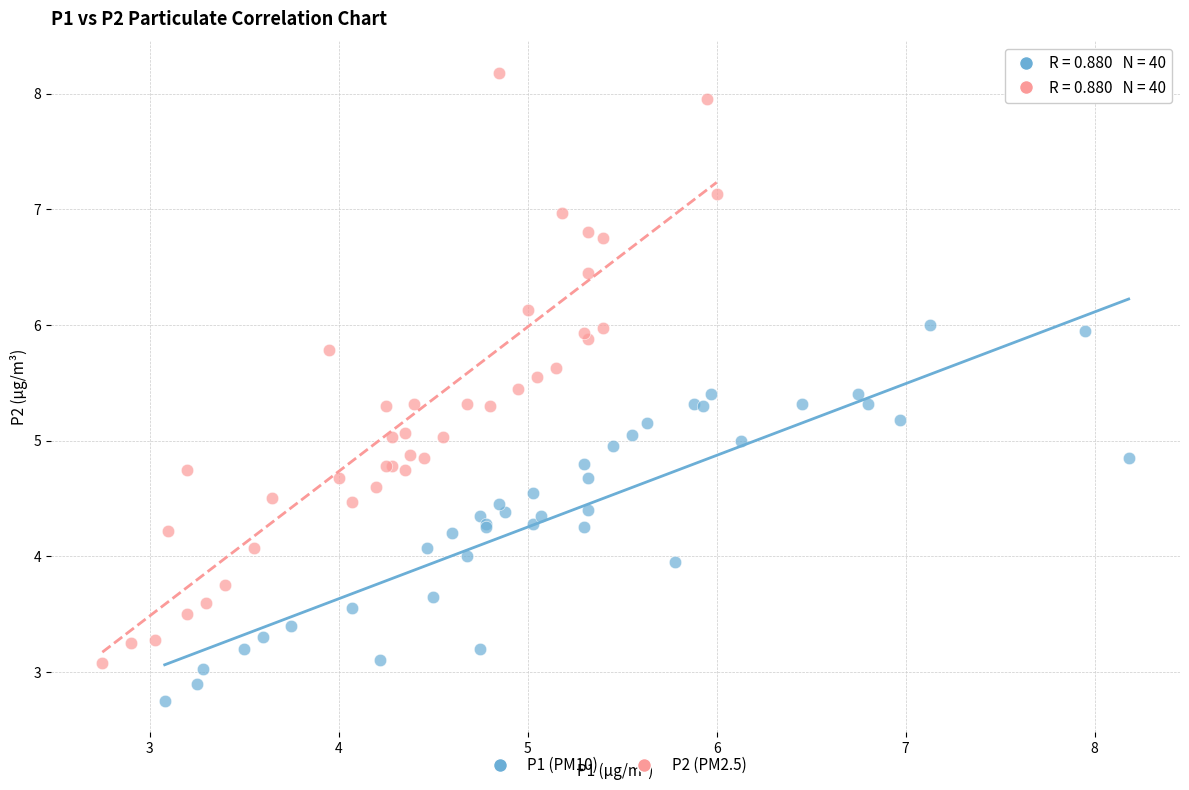

Which series has the largest Y range (max minus min)?

P2 (PM2.5)